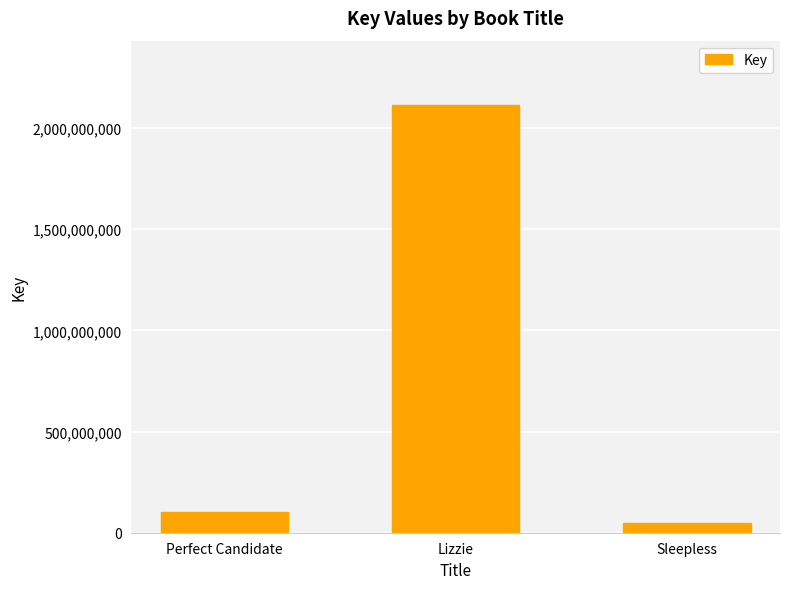

What is the label of the 3rd bar from the right?

Perfect Candidate